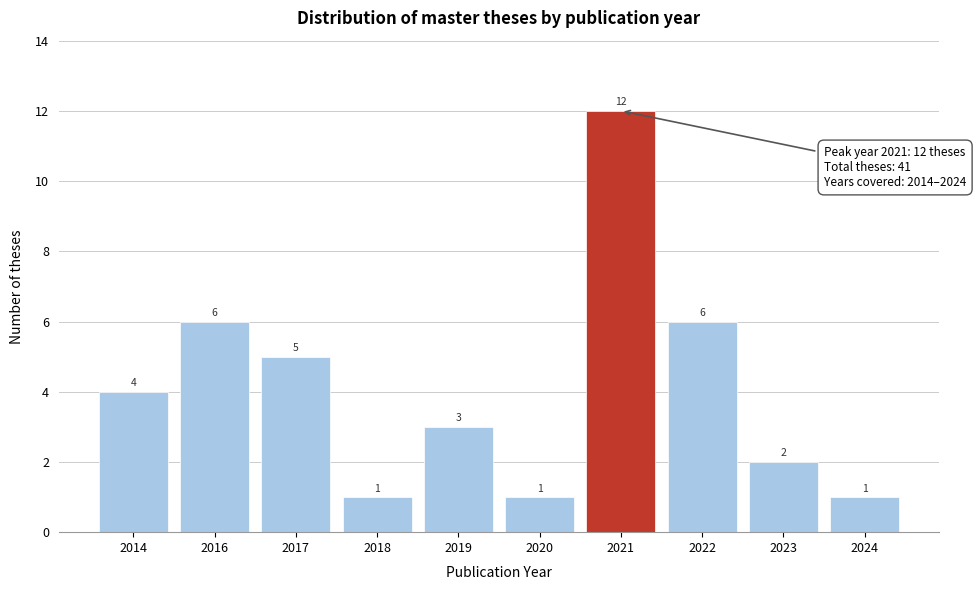

Reading left to right, what are all the values shown in this chart?

2014=4	2016=6	2017=5	2018=1	2019=3	2020=1	2021=12	2022=6	2023=2	2024=1